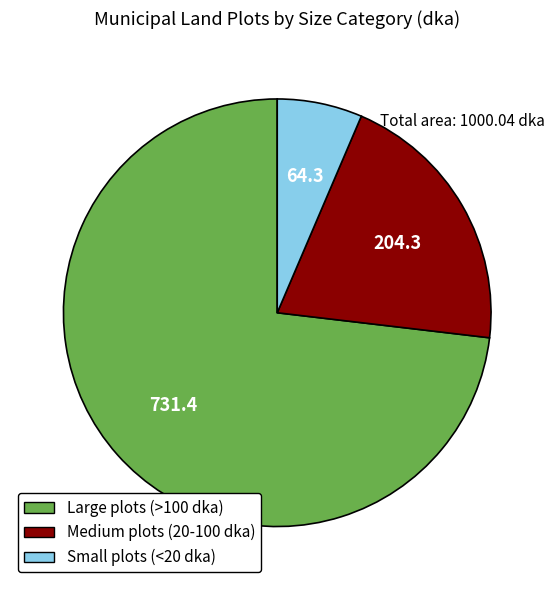

Which slice is the largest?

Large plots (>100 dka)